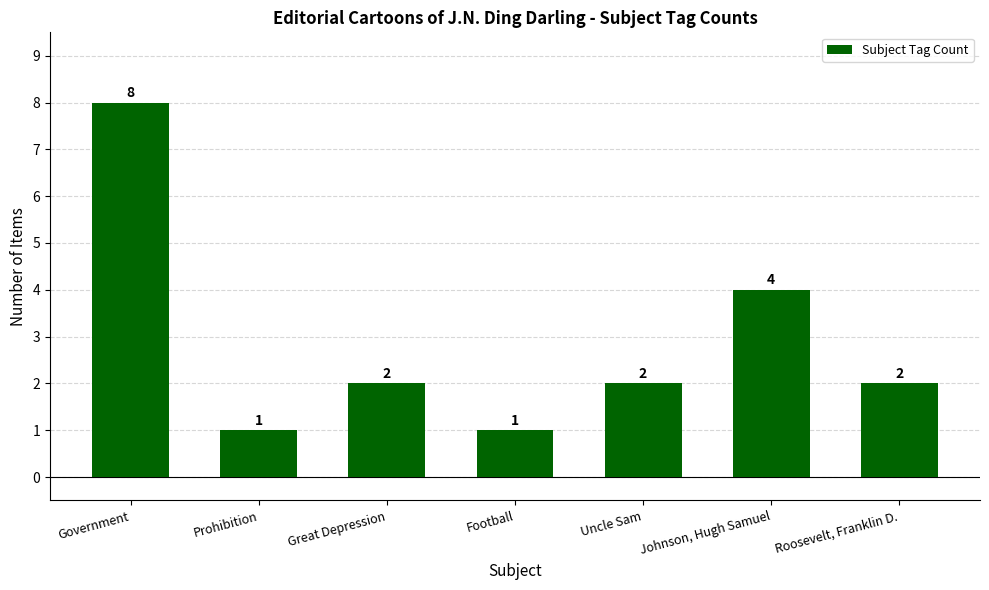

How many data points does each series have?

7